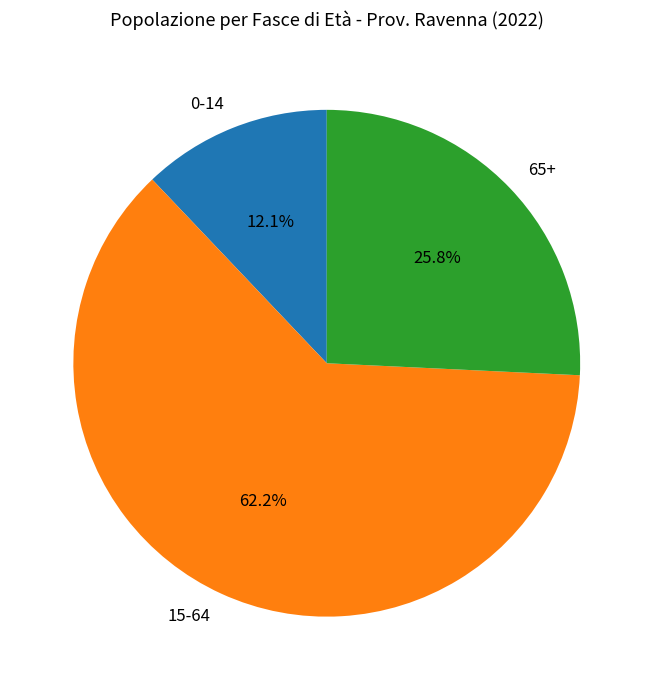

True or false: 15-64 accounts for 62% of the total.

True